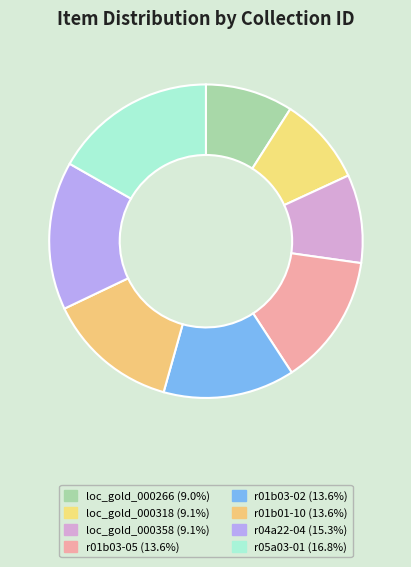

To the nearest percent, what percentage of the pie is r05a03-01?

17%